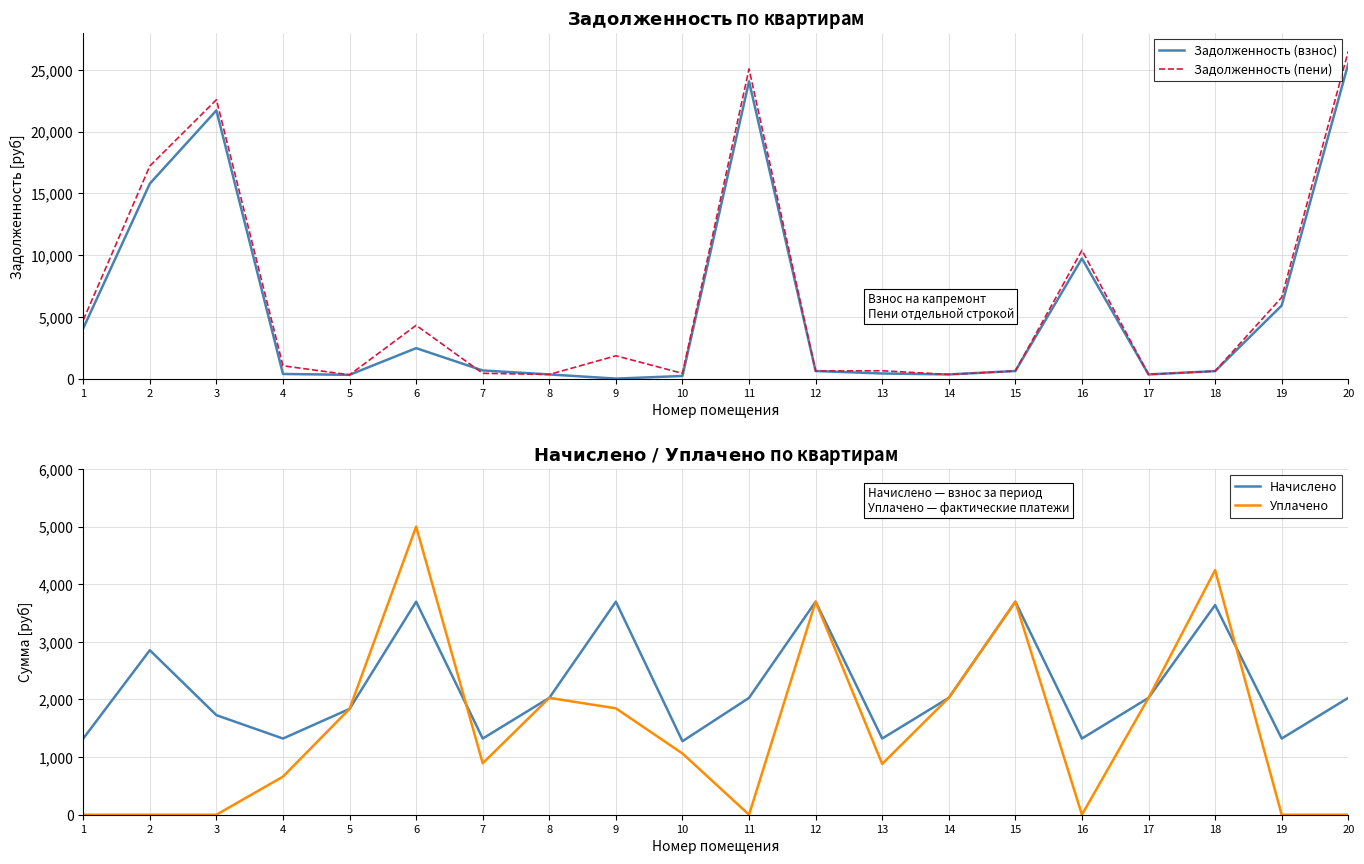

What is the sum of the Начислено values at 4 and 9?

5019.3